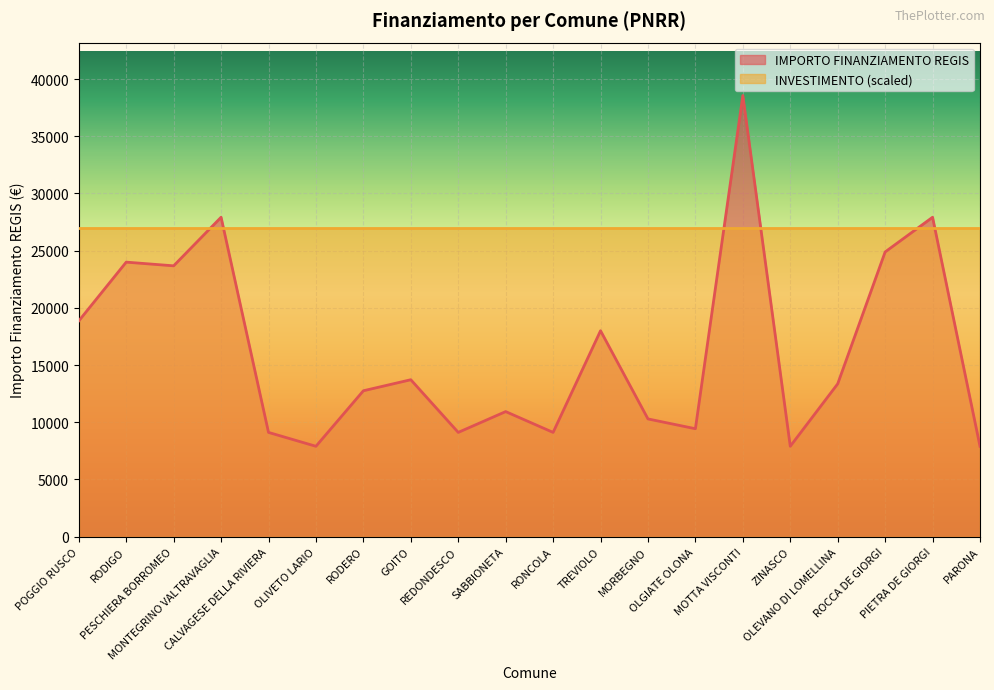

List the labels in order of value, largest first.

MOTTA VISCONTI, MONTEGRINO VALTRAVAGLIA, PIETRA DE GIORGI, ROCCA DE GIORGI, RODIGO, PESCHIERA BORROMEO, POGGIO RUSCO, TREVIOLO, GOITO, OLEVANO DI LOMELLINA, RODERO, SABBIONETA, MORBEGNO, OLGIATE OLONA, CALVAGESE DELLA RIVIERA, REDONDESCO, RONCOLA, OLIVETO LARIO, ZINASCO, PARONA